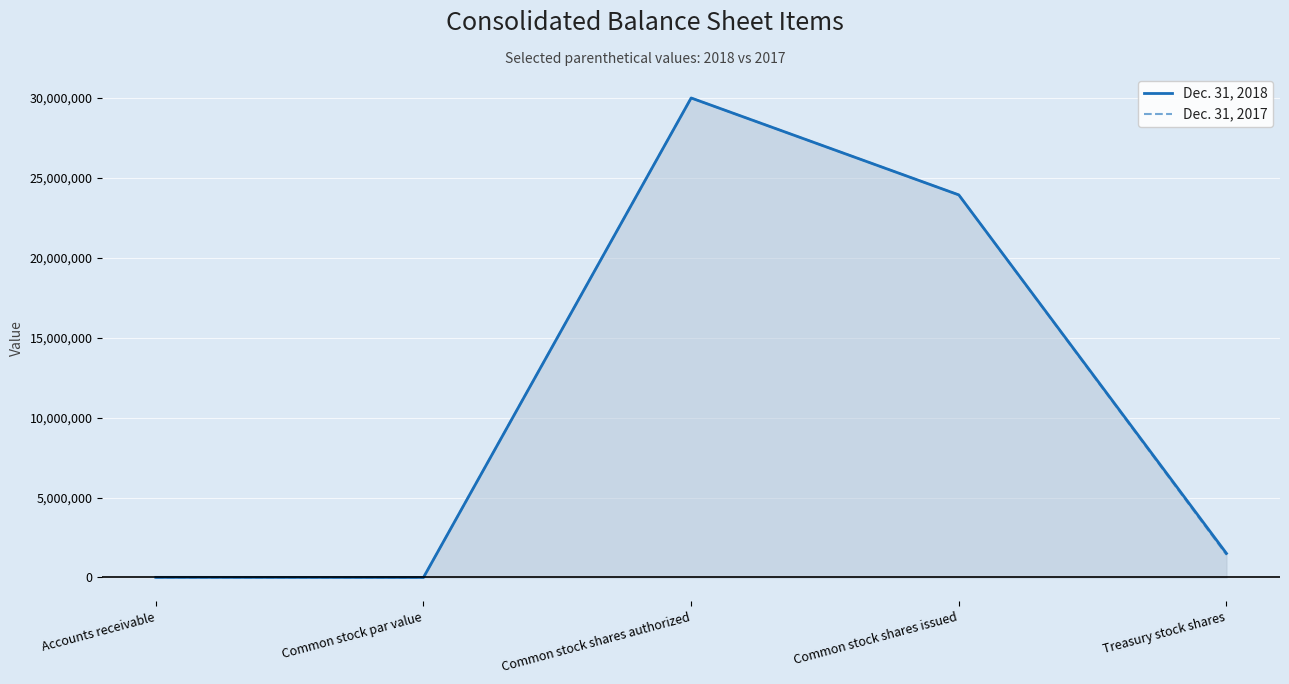

What is the value of the Dec. 31, 2018 point at the 1st from the left?

5687